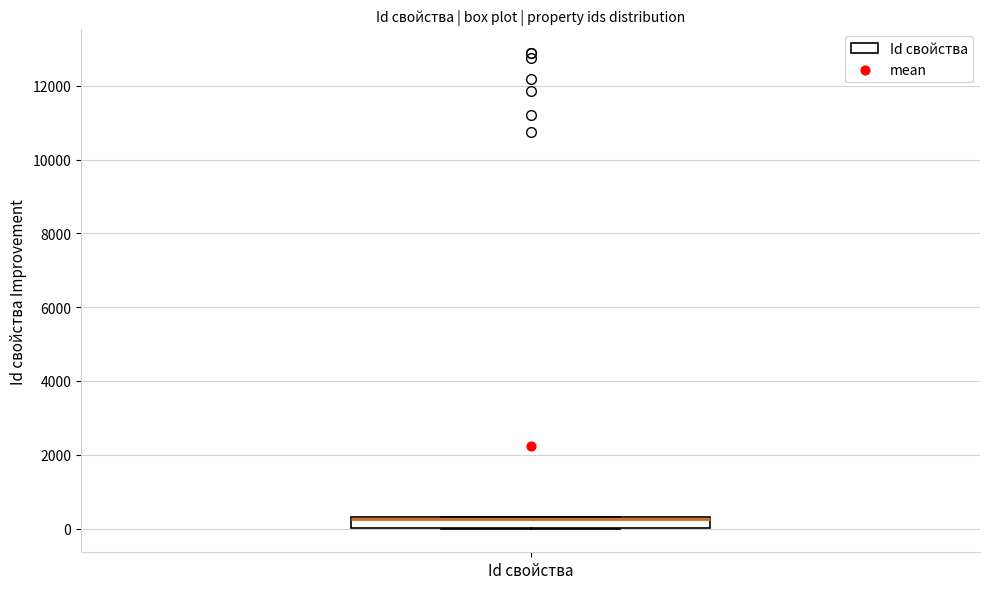

Where is the lower edge of the box for Id свойства on the y-axis? The values are not printed on the chart, so give them approximately, as read against the axis.

0